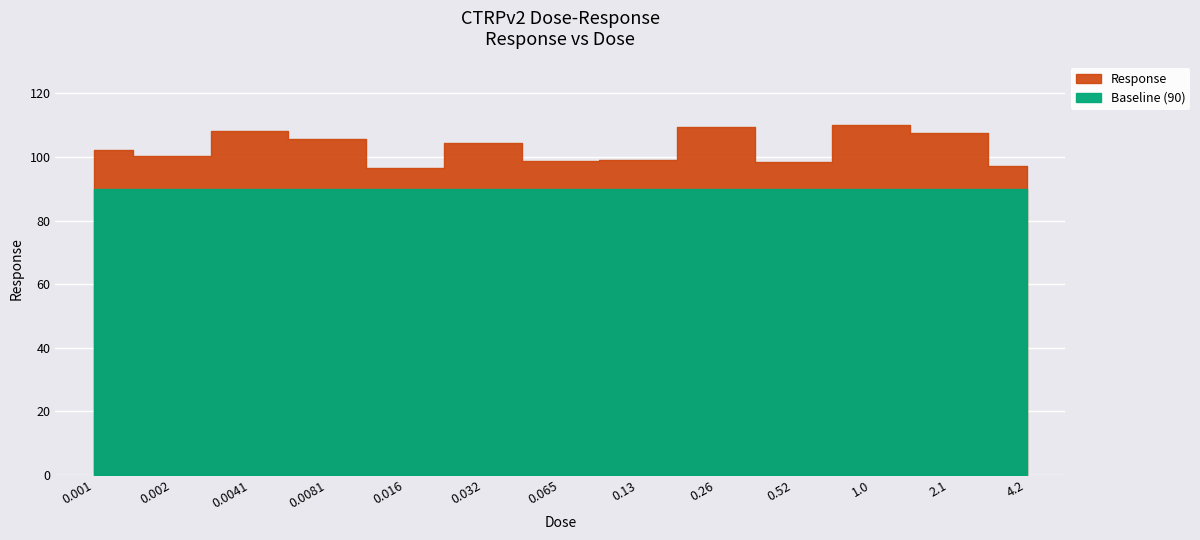

What is the label of the 3rd point from the right?

1.0